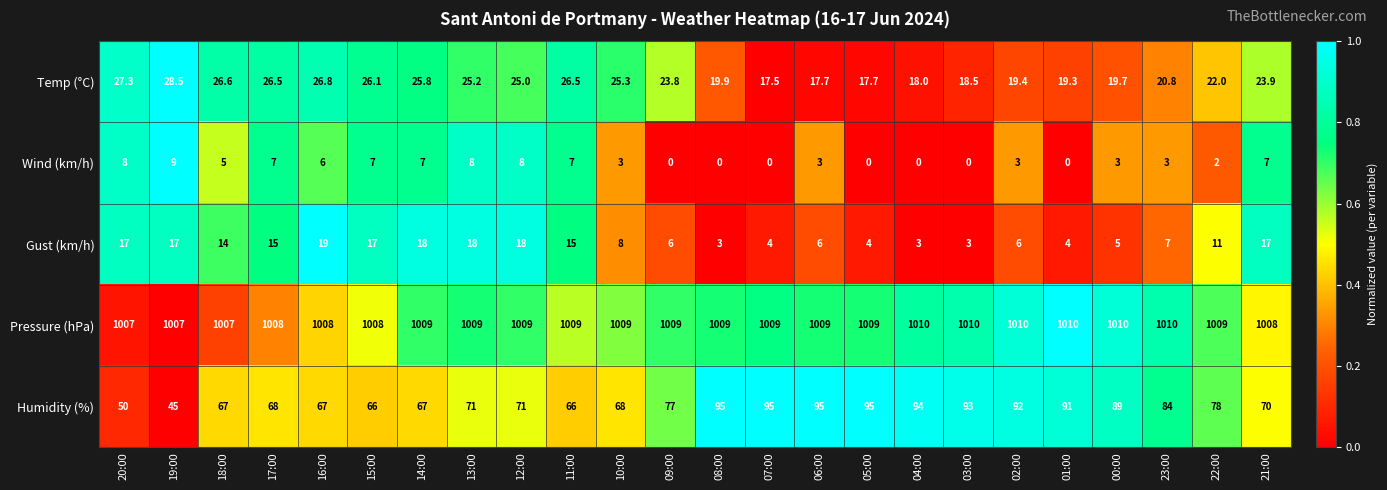

Rank the series by their maximum value, from highest to lowest.

Pressure (hPa), Humidity (%), Temp (°C), Gust (km/h), Wind (km/h)